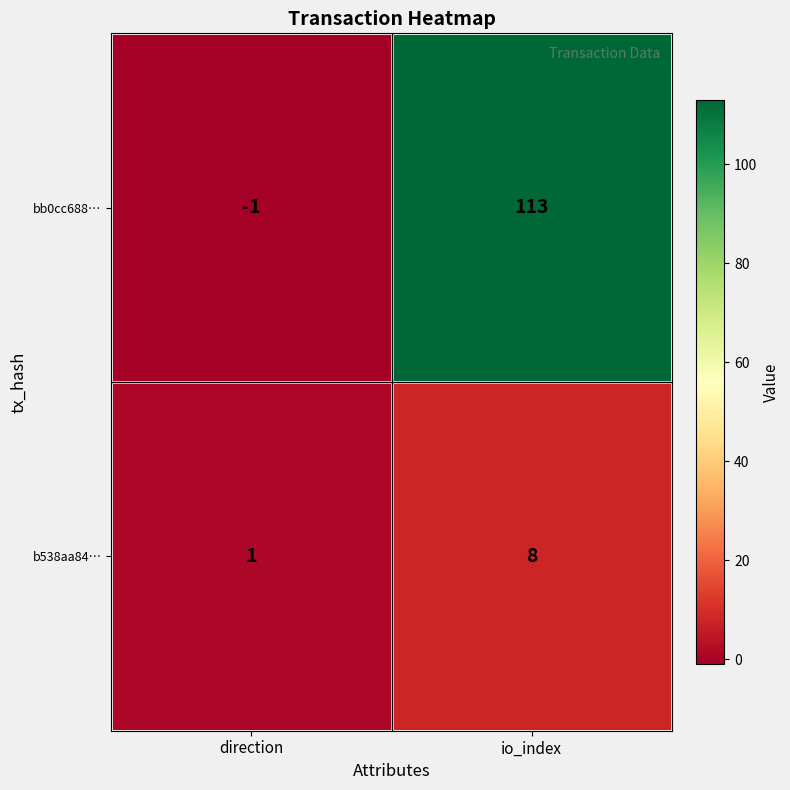

Is it true that bb0cc688… equals 158 at io_index?

False